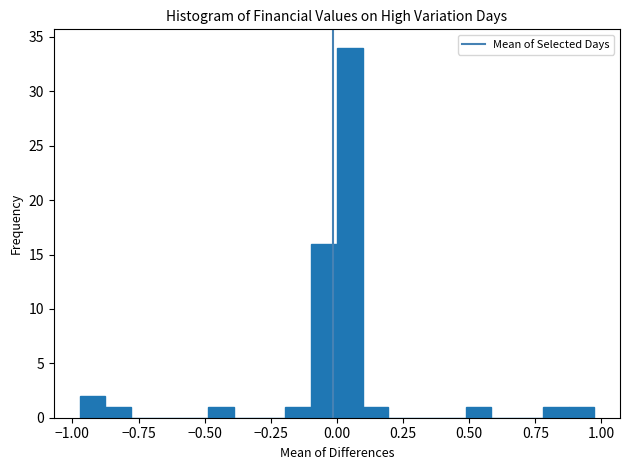

Read against the x-axis, roughly where is the centre of the tallest bar?

0.05